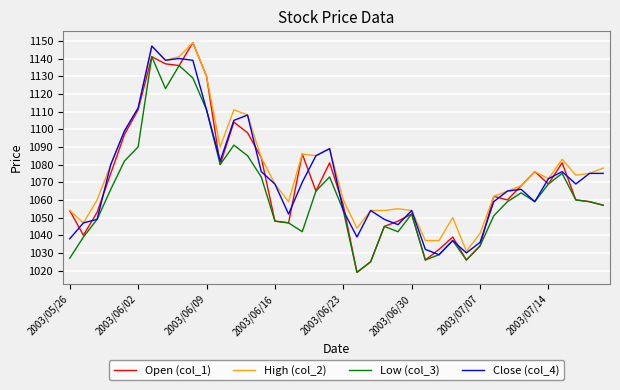

True or false: Close (col_4) has more than 1 points higher than both neighbors.

True